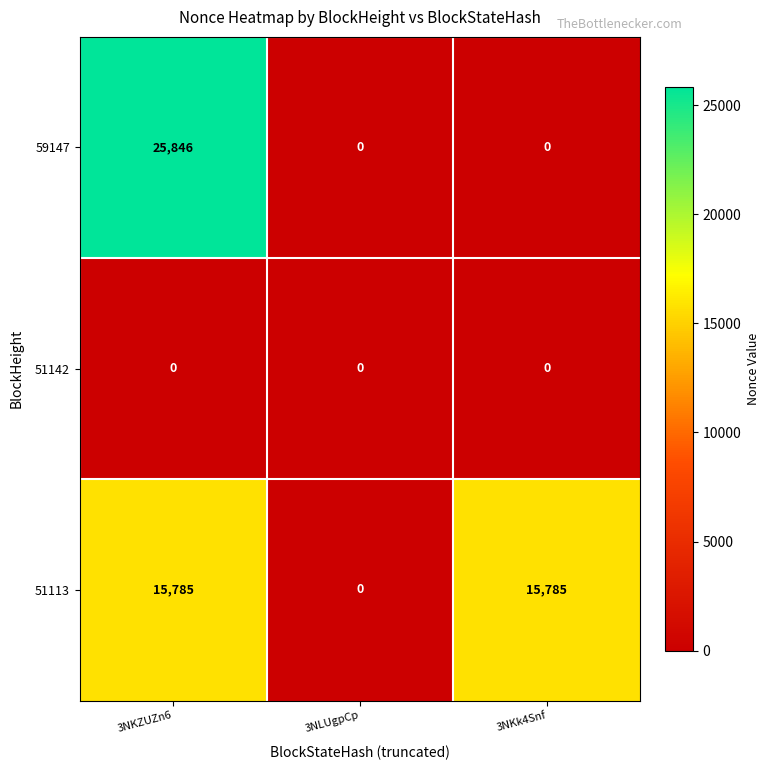

Count the number of data series in this chart.

3